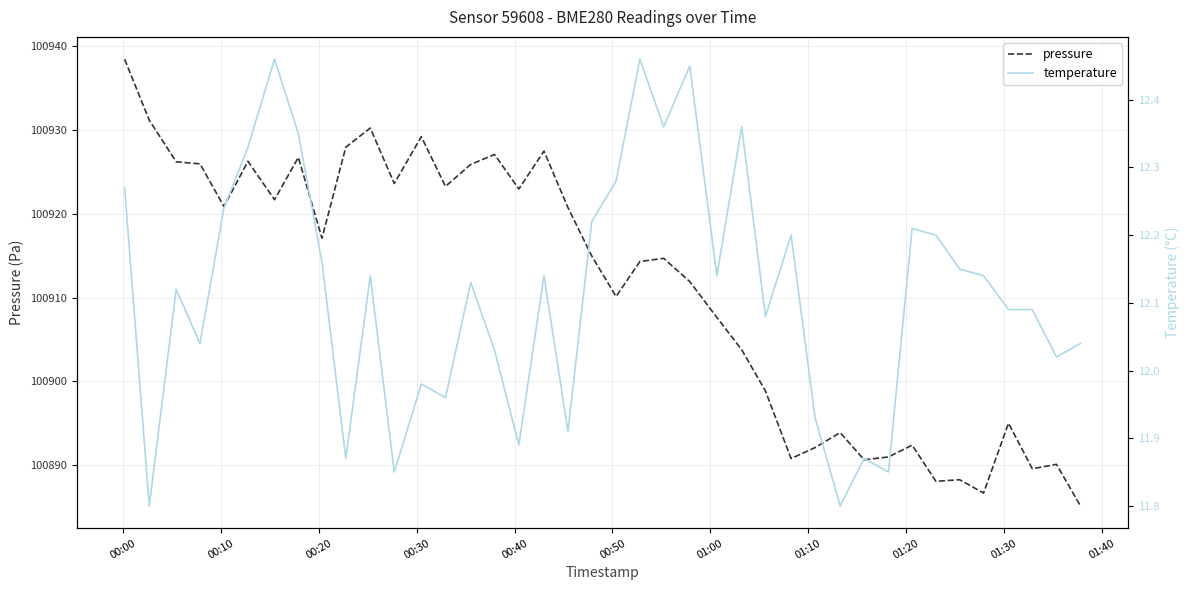

What is the lowest value of the pressure series?

100885.1